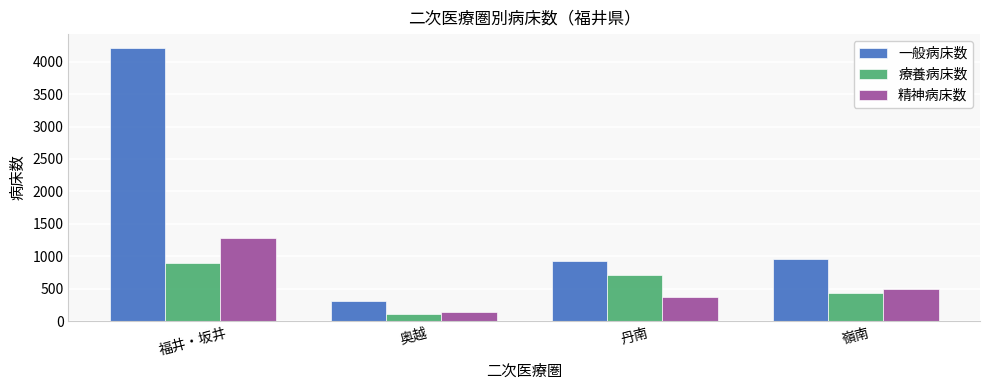

What is the sum of all 療養病床数 values?

2150